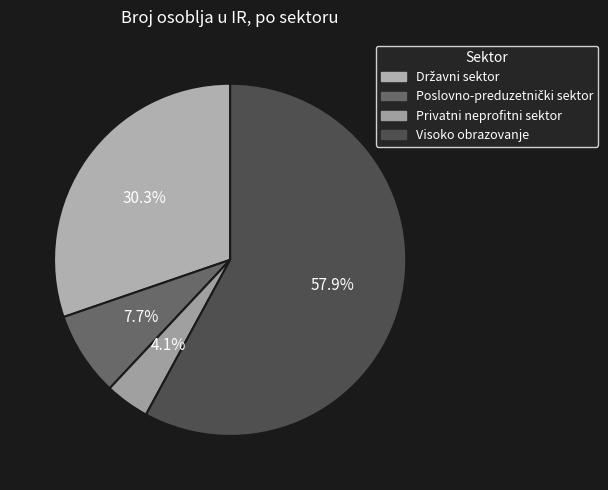

What is the change in value from Državni sektor to Visoko obrazovanje?

+607